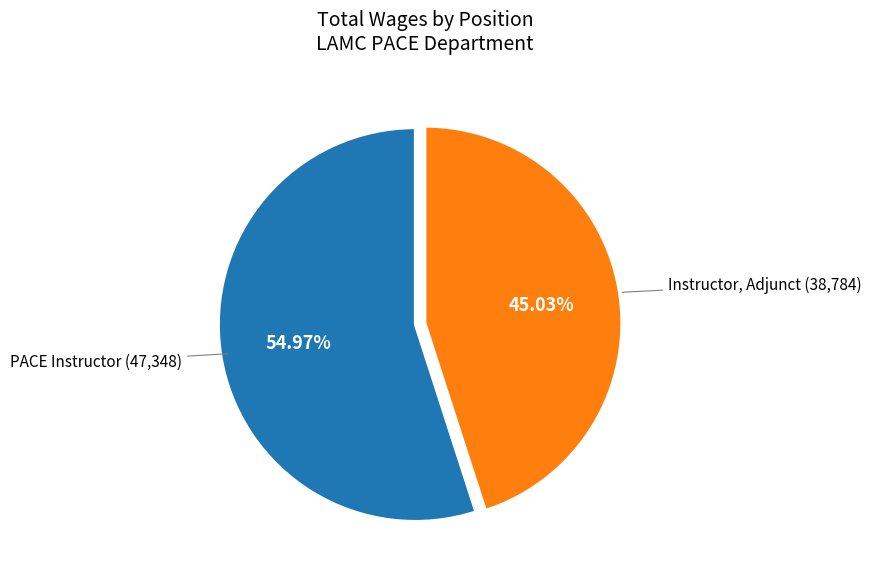

Is there a majority slice in this chart?

Yes